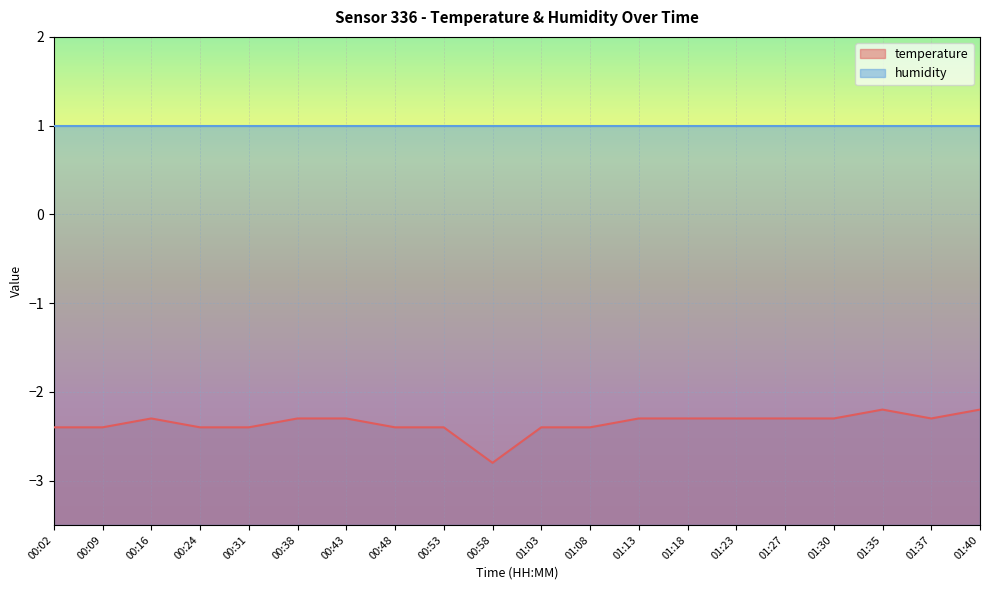

Reading left to right, transcribe all the data shown in this chart.

-2.4	-2.4	-2.3	-2.4	-2.4	-2.3	-2.3	-2.4	-2.4	-2.8	-2.4	-2.4	-2.3	-2.3	-2.3	-2.3	-2.3	-2.2	-2.3	-2.2